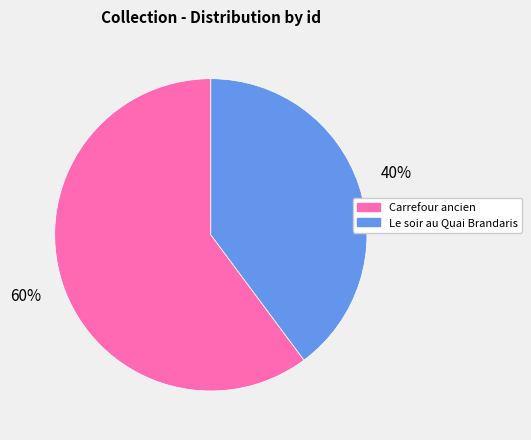

Approximately how many times larger is the value at Carrefour ancien compared to Le soir au Quai Brandaris?

1.5